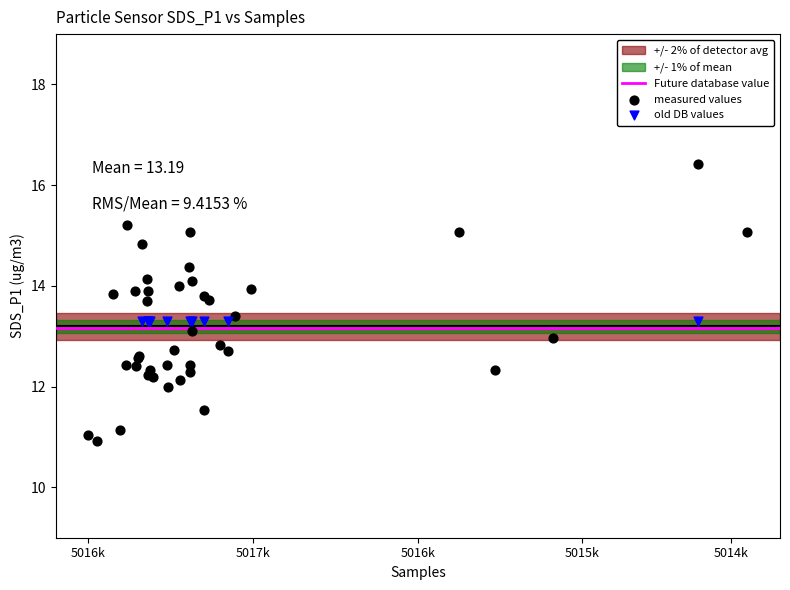

Which series reaches the minimum Y coordinate?

measured values